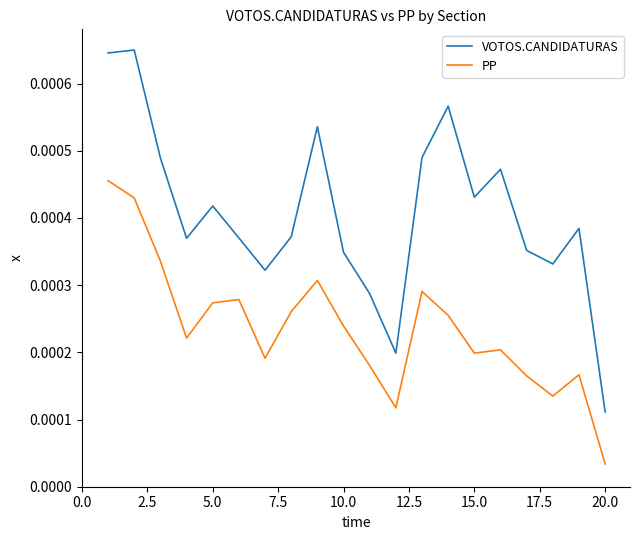

Which series has the largest total across all categories?

VOTOS.CANDIDATURAS